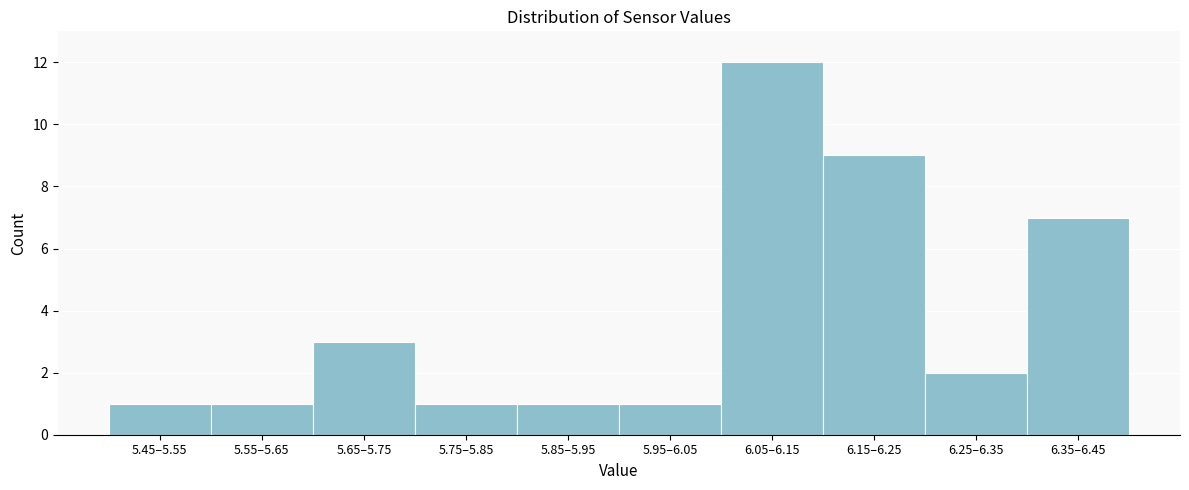

Reading left to right, extract all data points from this chart.

1	1	3	1	1	1	12	9	2	7